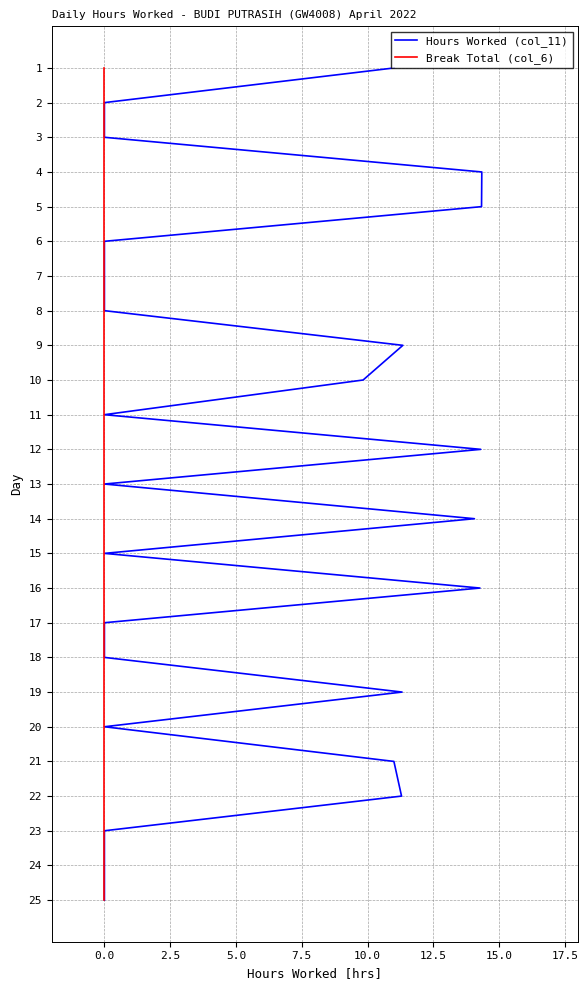

True or false: Break Total (col_6) has more than 0 points higher than both neighbors.

False